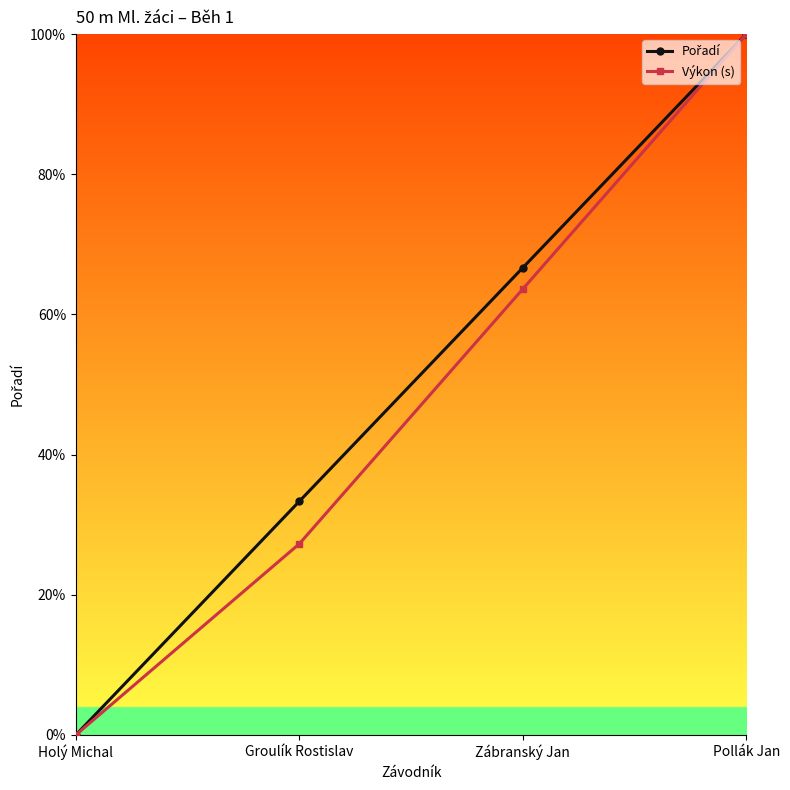

Does the chart have visible grid lines?

No